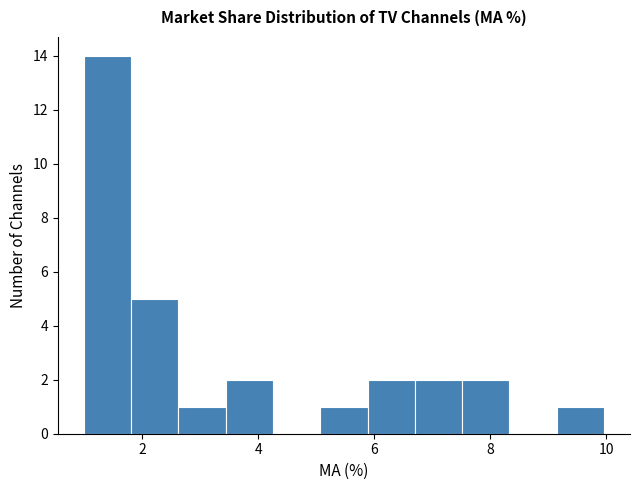

How tall is the bar that spans 9.2 to 10.0 on the x-axis? Neither the bar edges nor the heights are printed on the chart, so give them approximately, as read against the axes.

1